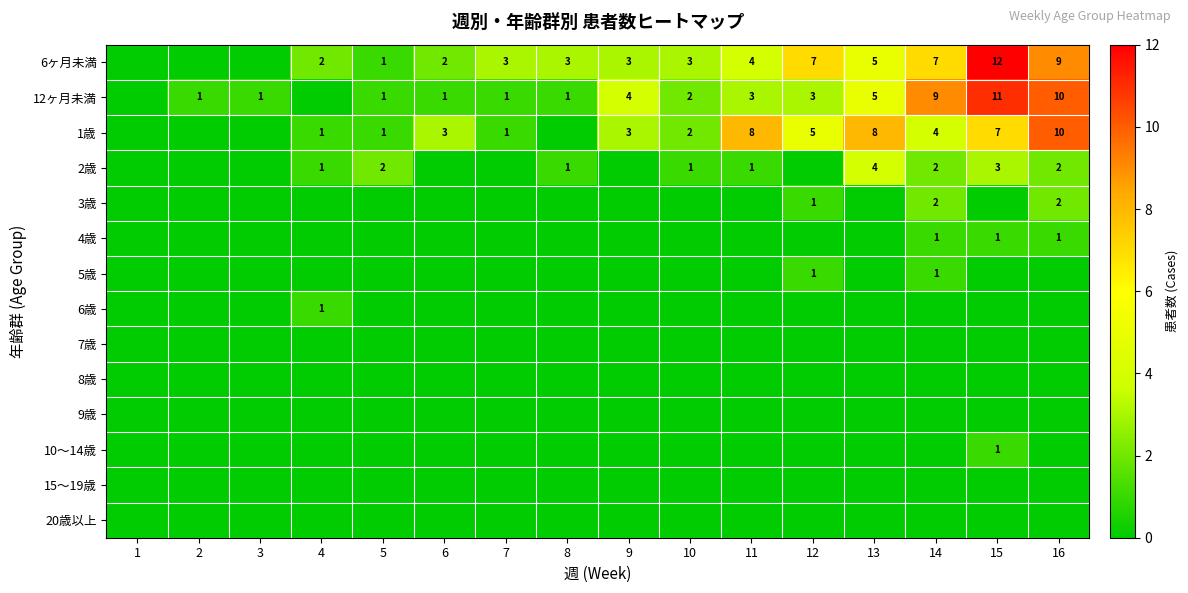

The value of 1歳 at 16 is 10. True or false?

True